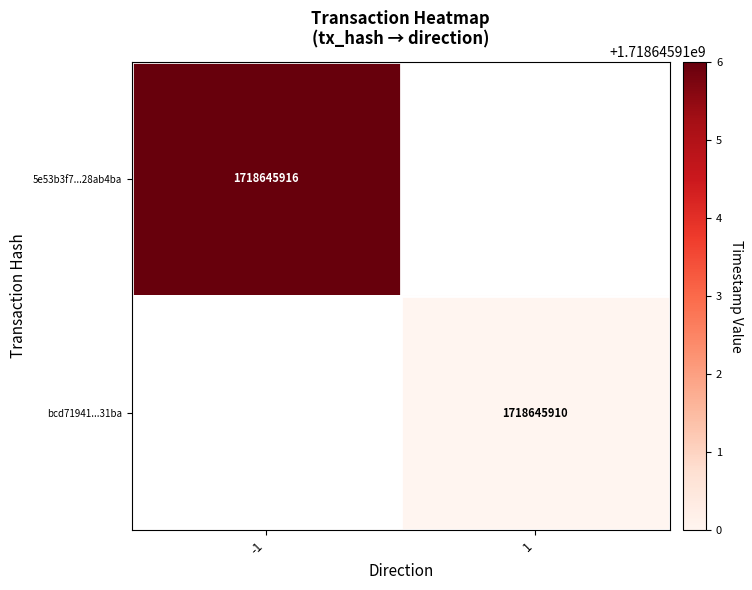

How many categories are shown in the chart?

2